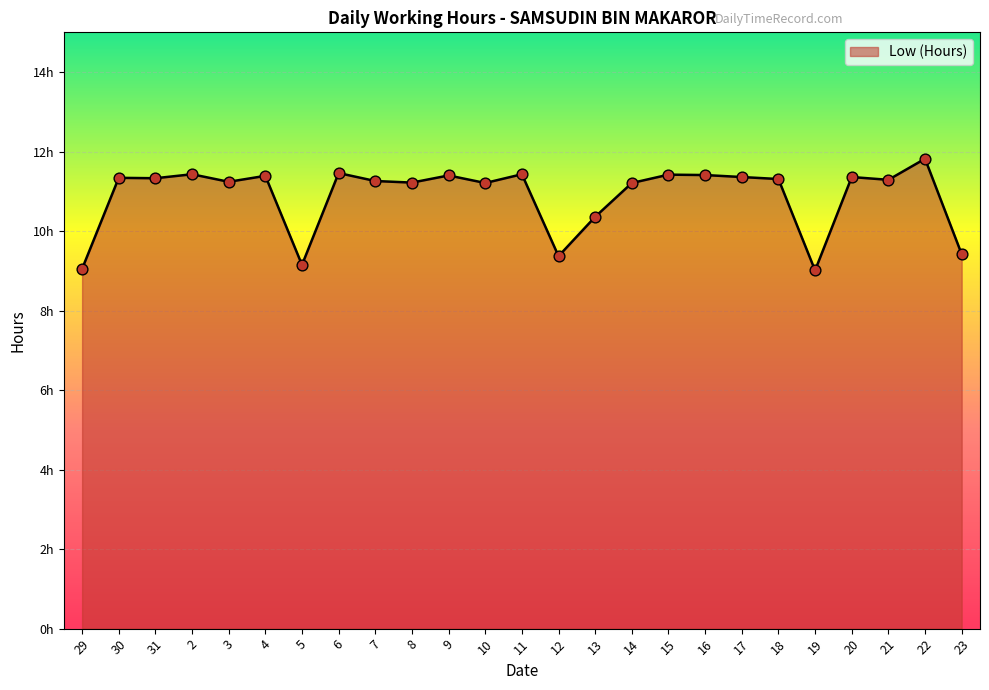

Which has a higher value, 8 or 4?

4